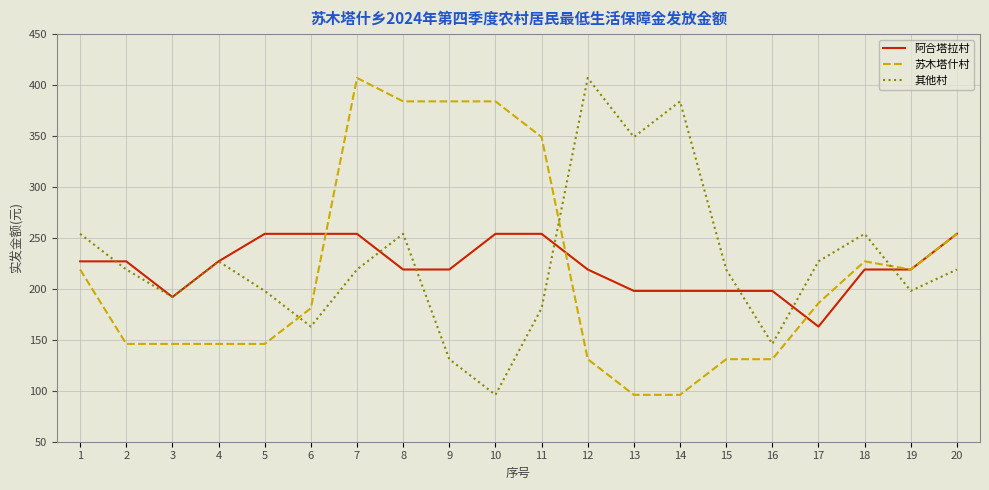

Reading left to right, list all the values displayed in this chart.

阿合塔拉村: 1=227	2=227	3=192	4=227	5=254	6=254	7=254	8=219	9=219	10=254	11=254	12=219	13=198	14=198	15=198	16=198	17=163	18=219	19=219	20=254
苏木塔什村: 1=219	2=146	3=146	4=146	5=146	6=181	7=407	8=384	9=384	10=384	11=349	12=131	13=96	14=96	15=131	16=131	17=186	18=227	19=219	20=254
其他村: 1=254	2=219	3=192	4=227	5=198	6=163	7=219	8=254	9=131	10=96	11=181	12=407	13=349	14=384	15=219	16=146	17=227	18=254	19=198	20=219